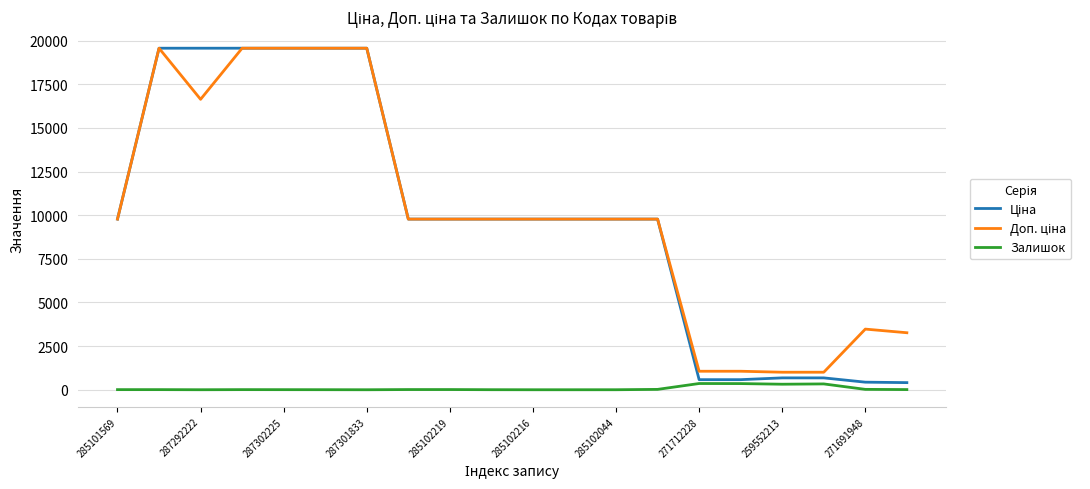

True or false: Ціна has more than 0 points higher than both neighbors.

False